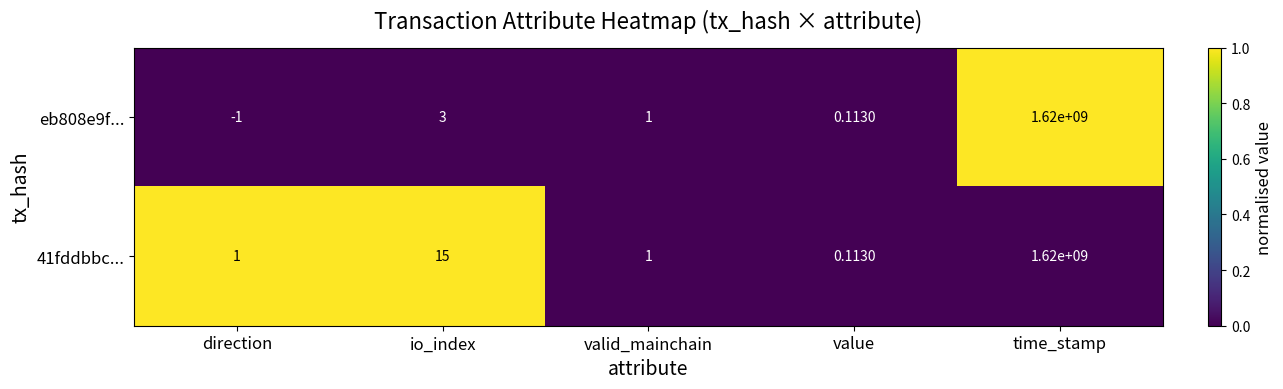

At which category is the sum across all series the highest?

time_stamp